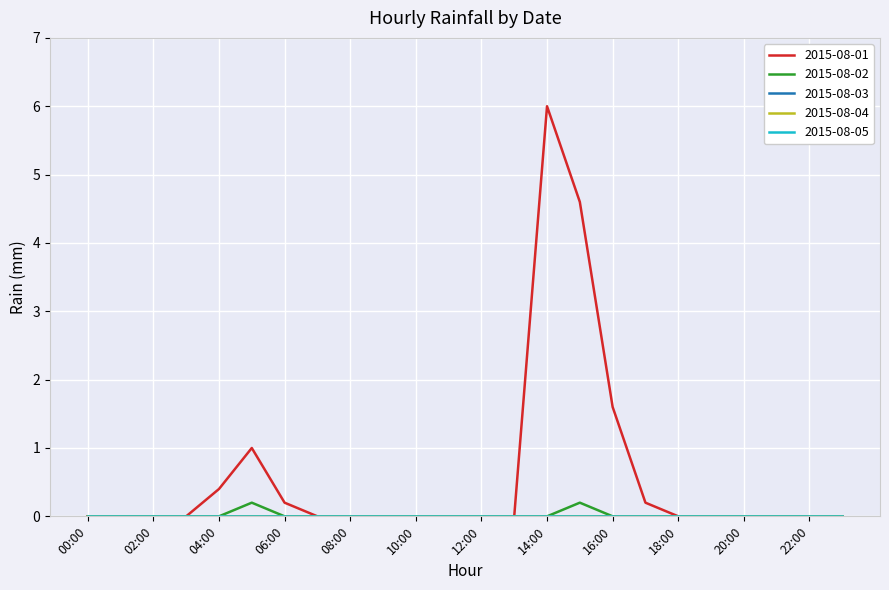

List the labels in order of 2015-08-02 value, largest first.

05:00, 15:00, 00:00, 01:00, 02:00, 03:00, 04:00, 06:00, 07:00, 08:00, 09:00, 10:00, 11:00, 12:00, 13:00, 14:00, 16:00, 17:00, 18:00, 19:00, 20:00, 21:00, 22:00, 23:00